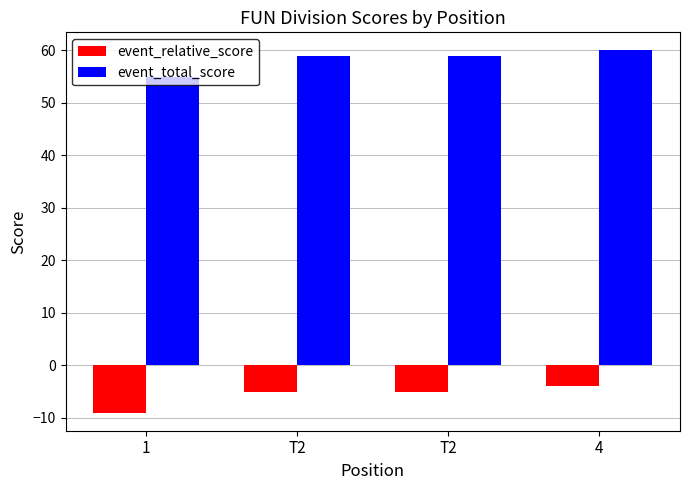

Count the number of categories in the chart.

4